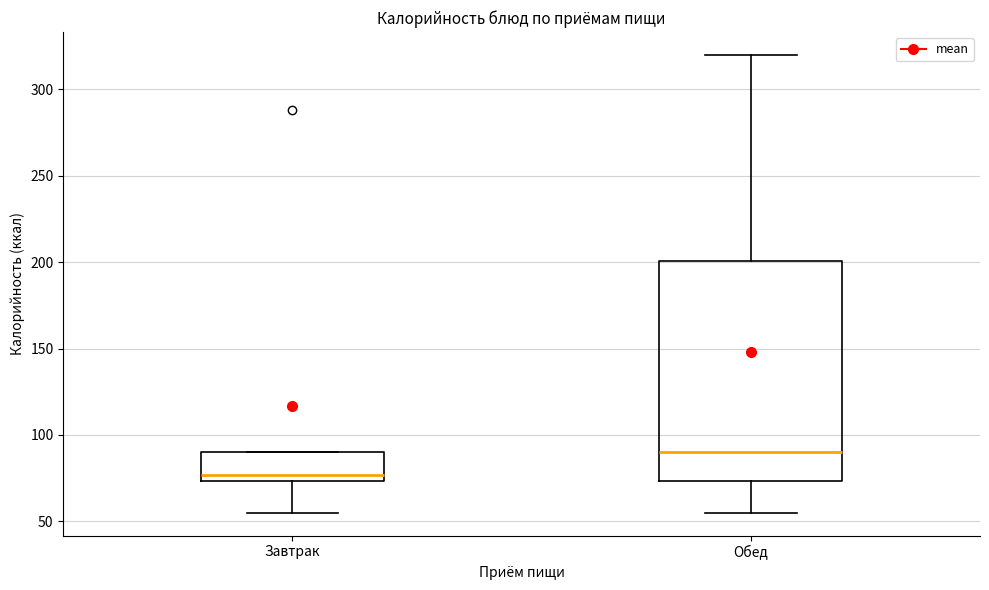

Reading left to right, transcribe this box plot: for each box, give where its median line is, the range the box spans, and where its two whiskers end, as read against the y-axis. The values are not printed on the chart, so give them approximately, as read against the axis.

Завтрак: median 75 (just above the box's lower edge), box 75 to 90, whiskers 55 to 90
Обед: median 90, box 75 to 200, whiskers 55 to 320